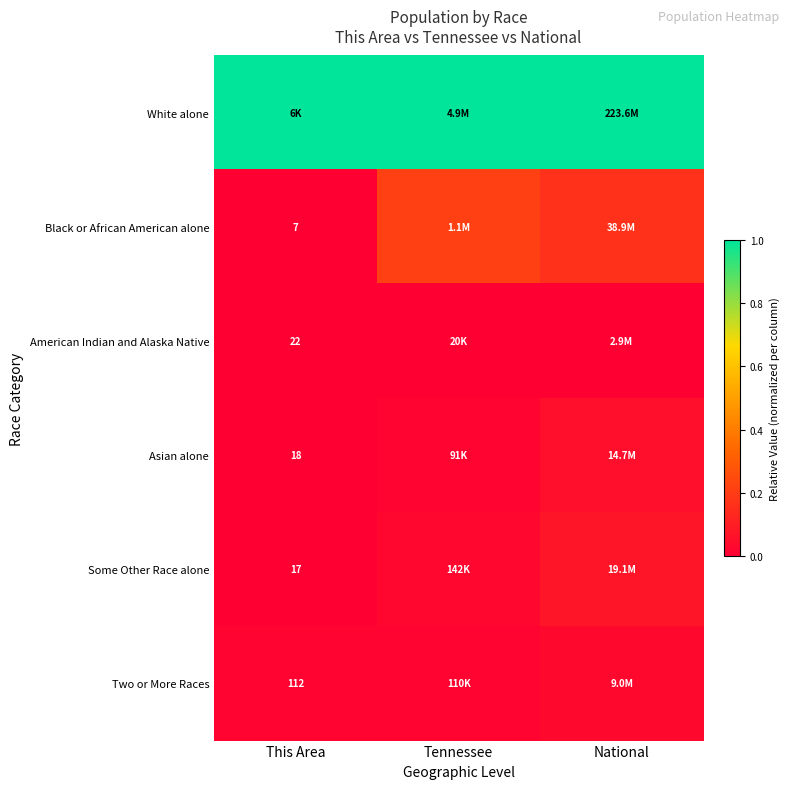

How many categories are shown in the chart?

3